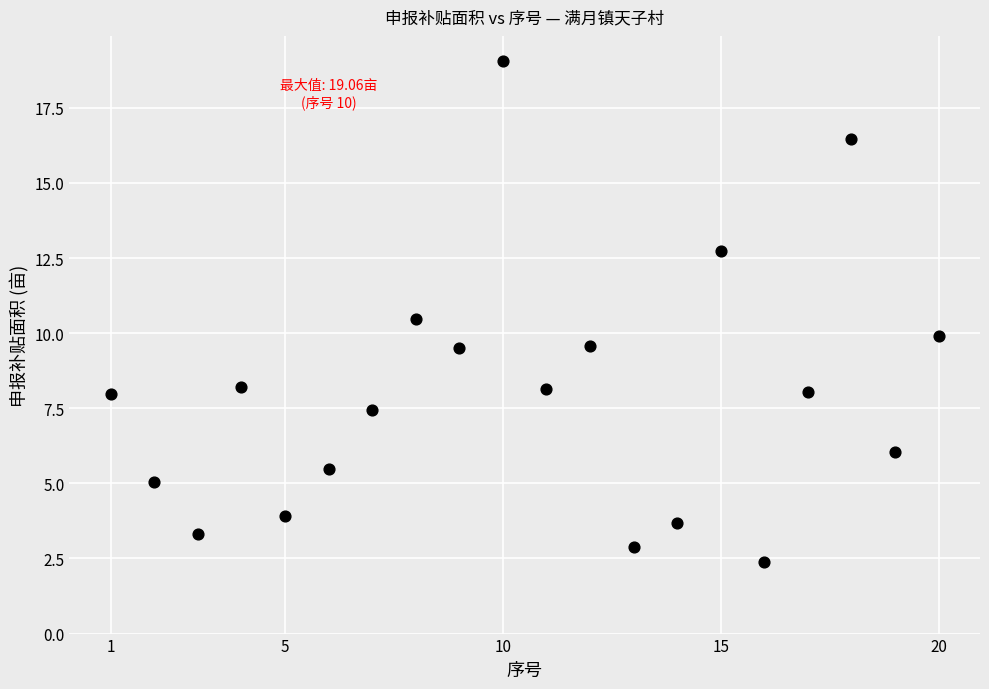

What is the range of X values (max minus min)?

19.0